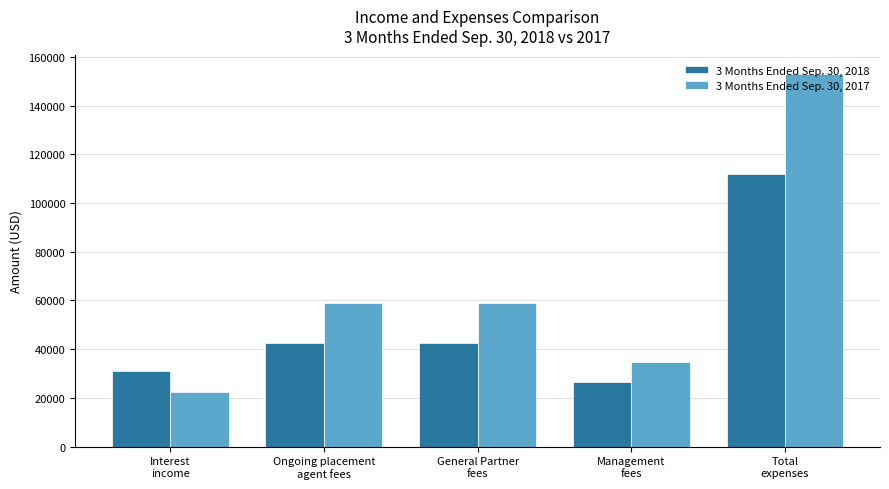

What are all the series names shown in the legend?

3 Months Ended Sep. 30, 2018, 3 Months Ended Sep. 30, 2017